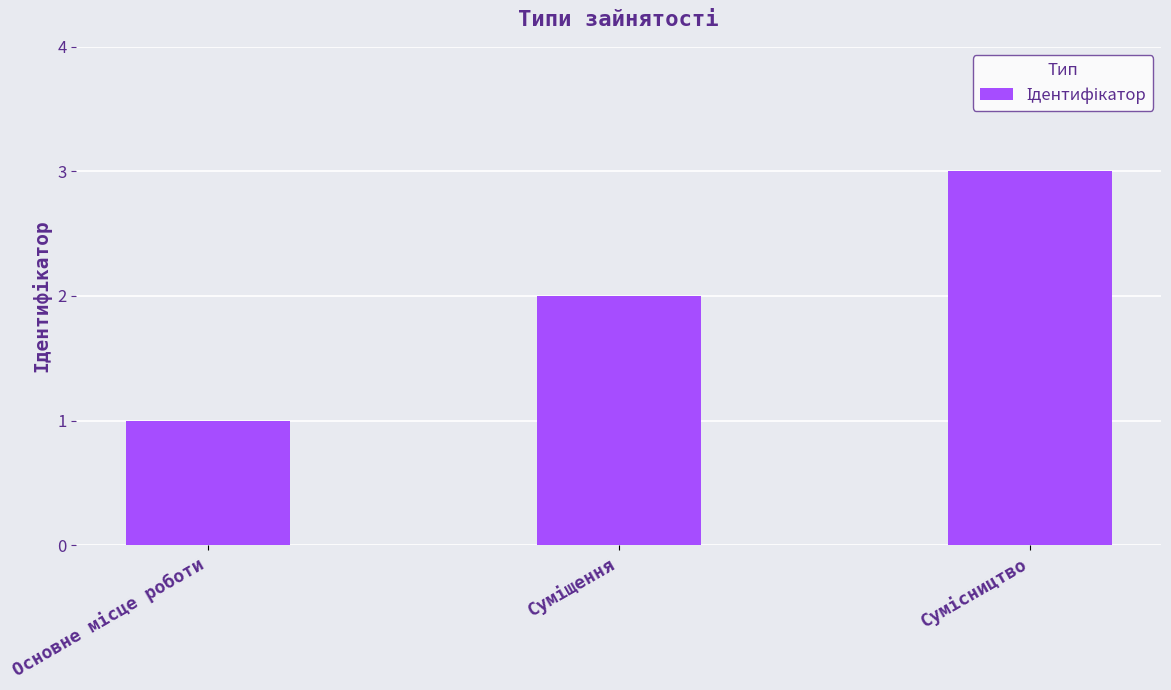

What is the average value?

2